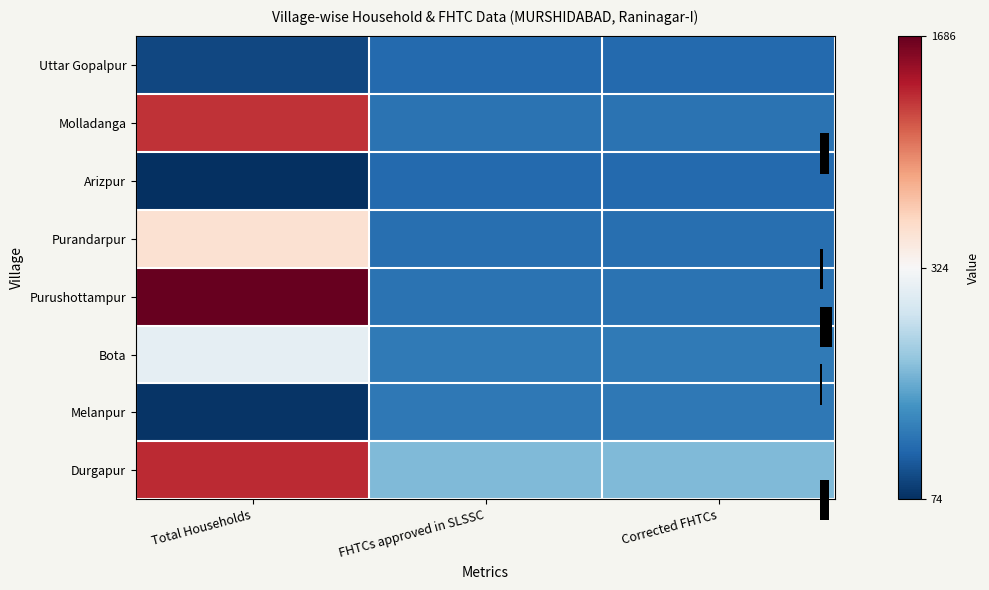

At which label does Uttar Gopalpur reach its minimum?

Total Households